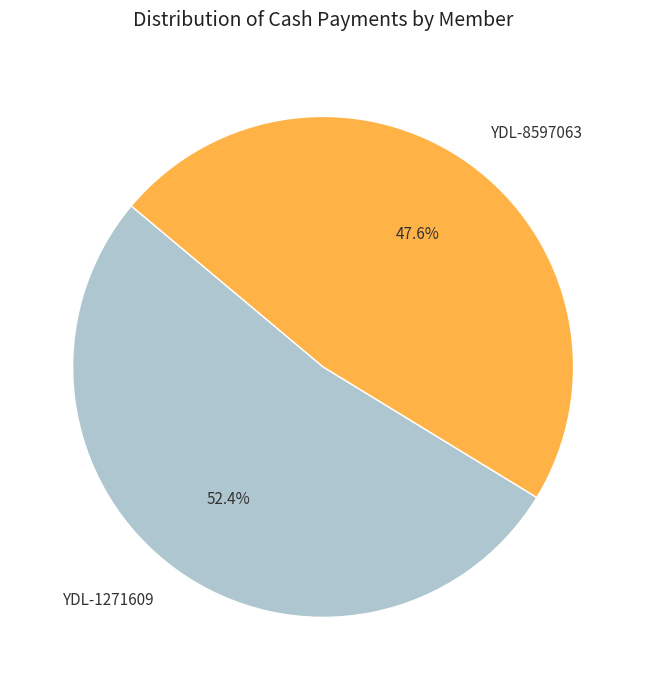

What is the total percentage of YDL-8597063 and YDL-1271609?

100.0%